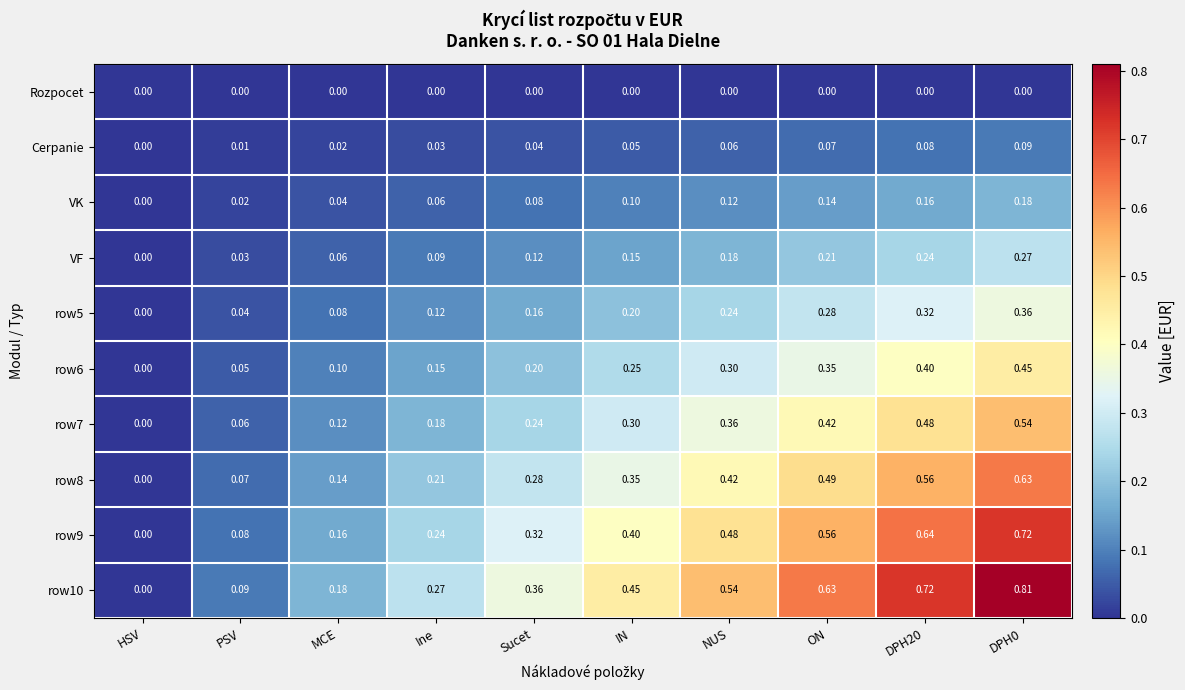

How many distinct data groups are displayed?

10